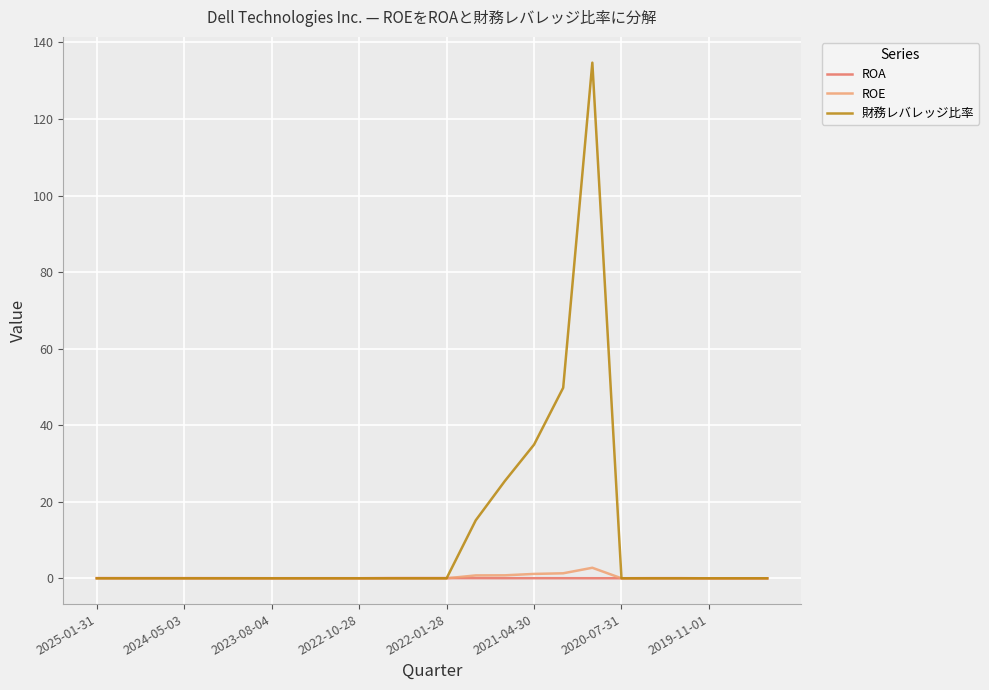

Which series has the largest range (max minus min)?

財務レバレッジ比率